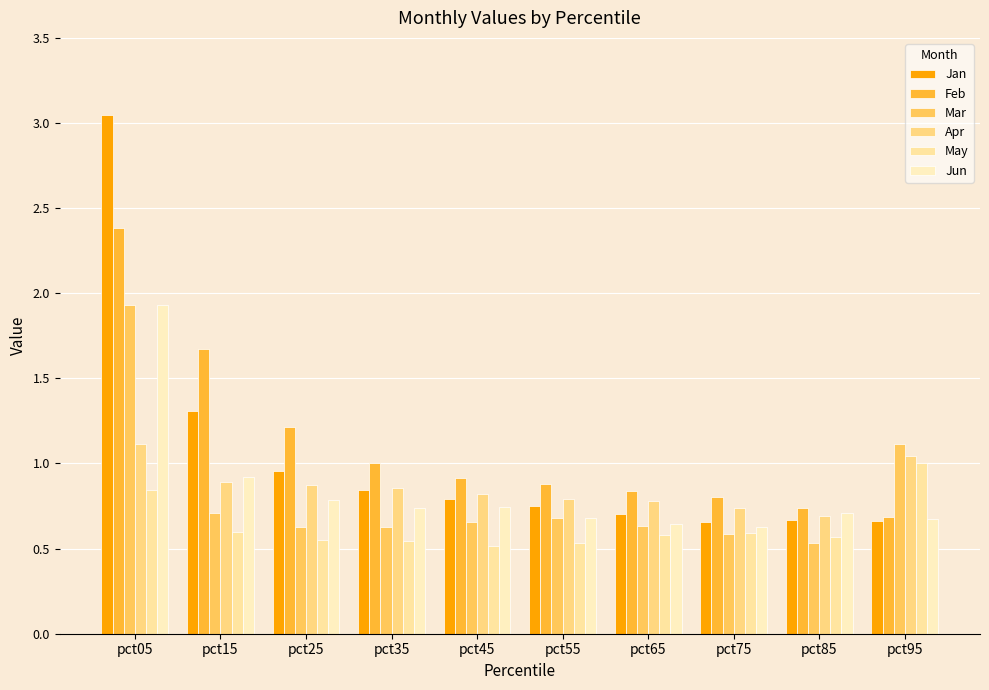

What are all the series names shown in the legend?

Jan, Feb, Mar, Apr, May, Jun